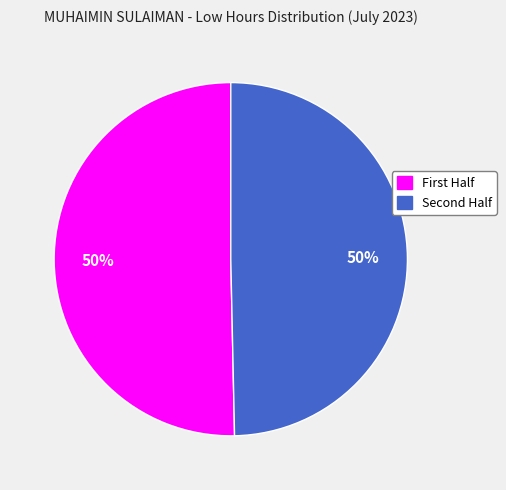

To the nearest percent, what is the average slice percentage?

50%